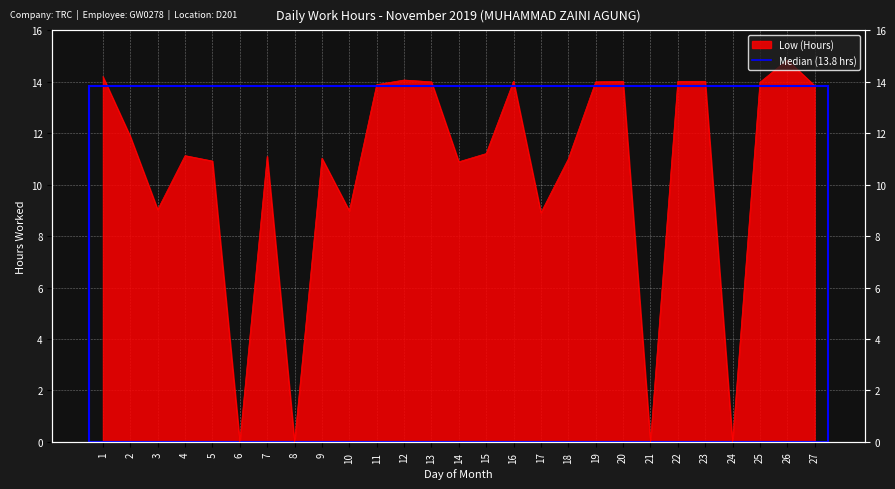

Read the value at 23.

14.0